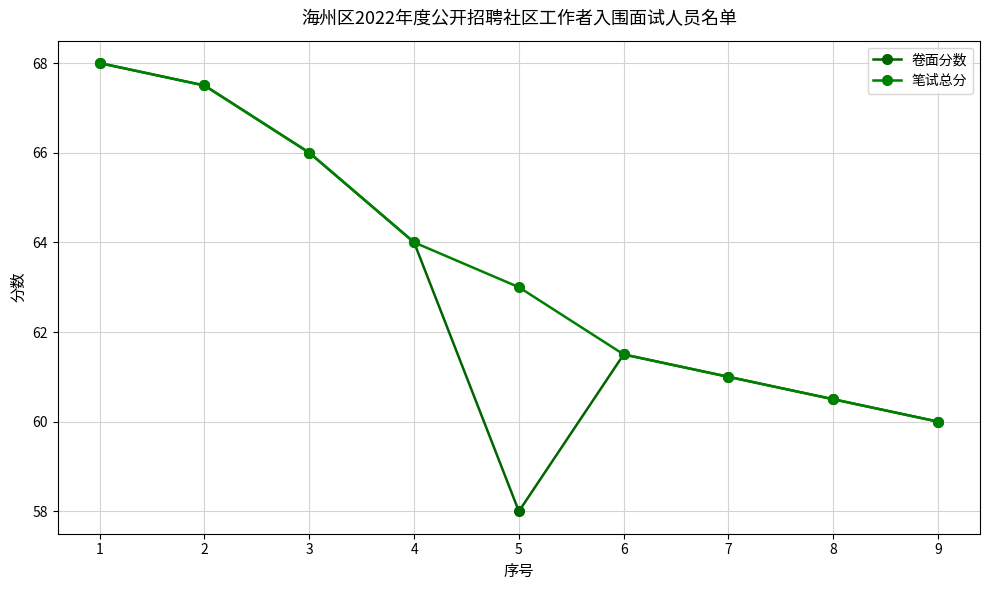

Count the number of categories in the chart.

9